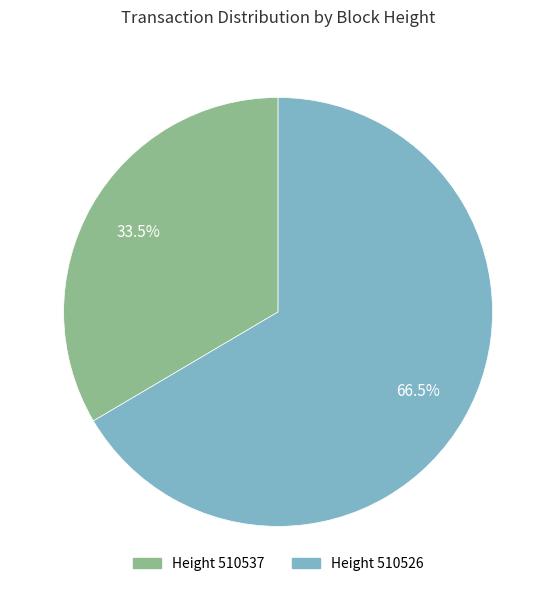

What is the ratio of the value at Height 510537 to the value at Height 510526?

0.5